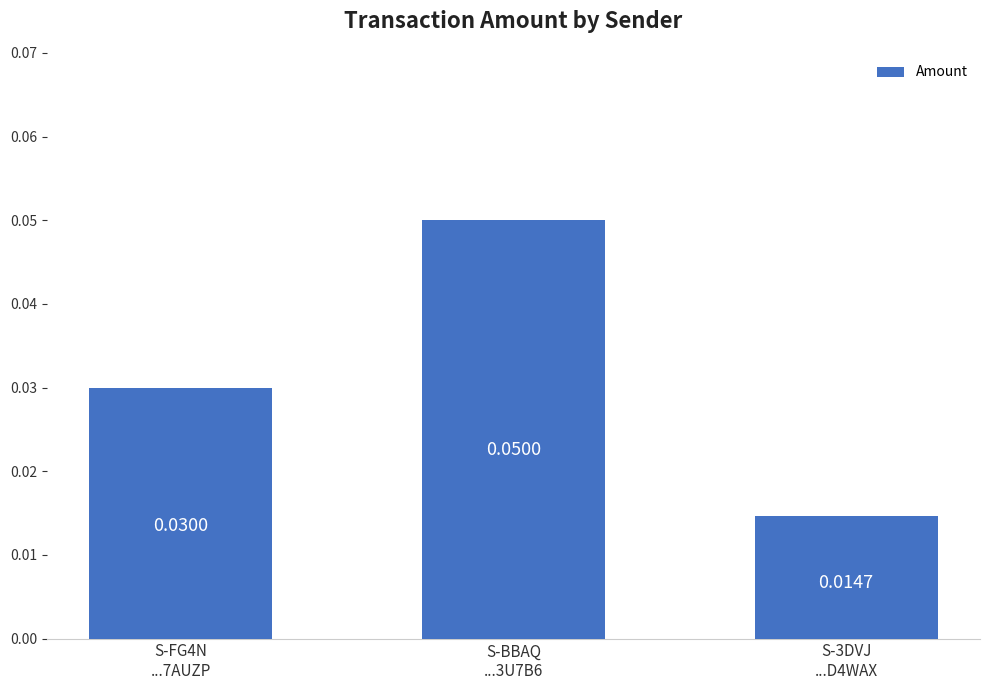

Rank the categories by value from lowest to highest.

S-3DVJ
...D4WAX, S-FG4N
...7AUZP, S-BBAQ
...3U7B6